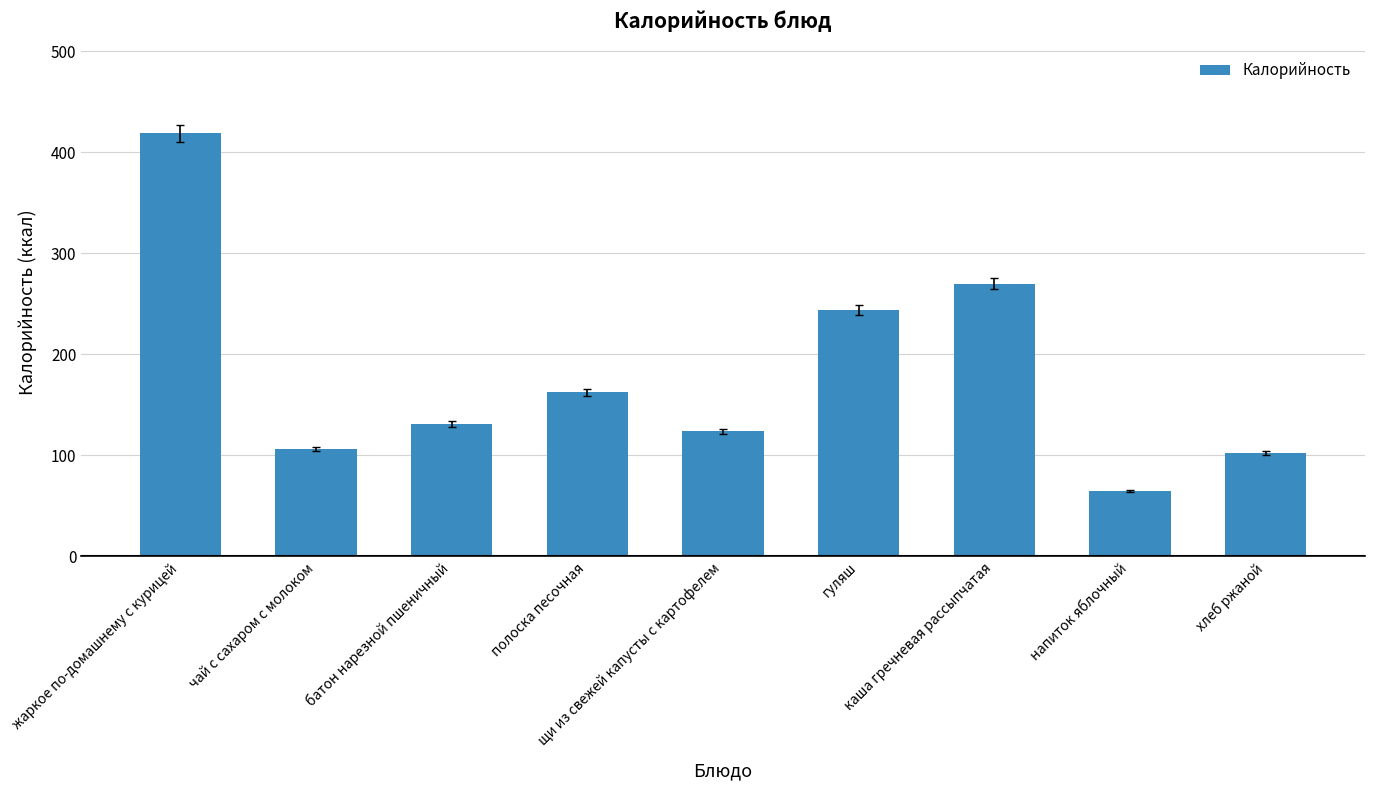

Which has a higher value, батон нарезной пшеничный or щи из свежей капусты с картофелем?

батон нарезной пшеничный